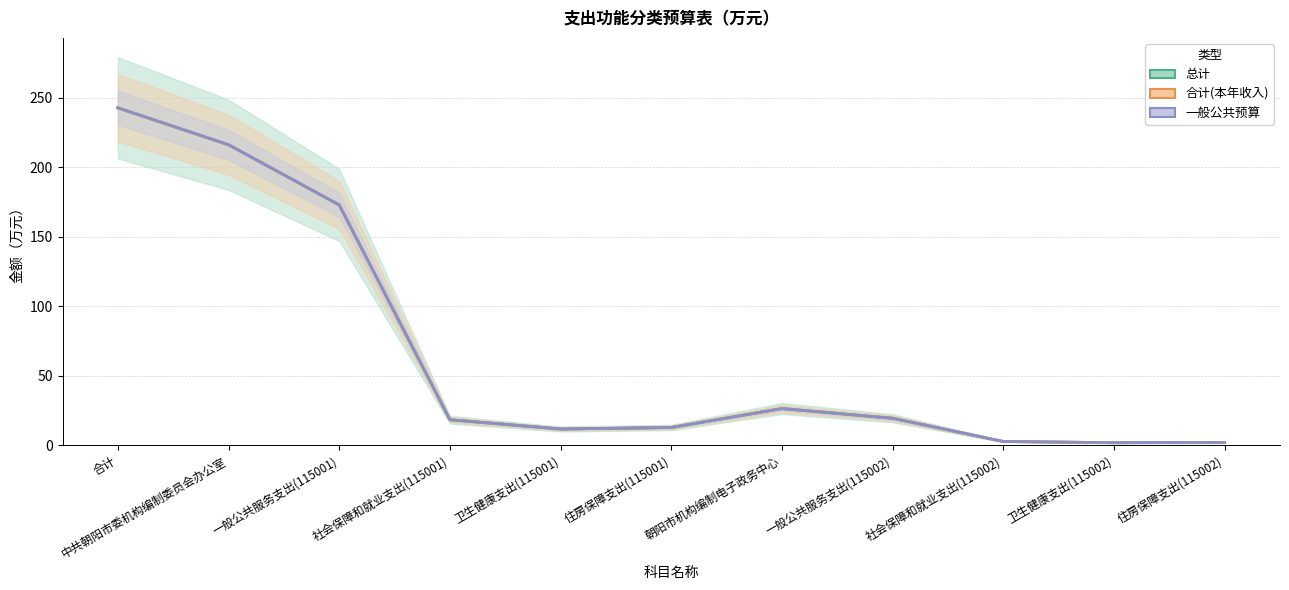

What is the sum of the 合计(本年收入) values at 一般公共服务支出(115002) and 社会保障和就业支出(115001)?

38.1